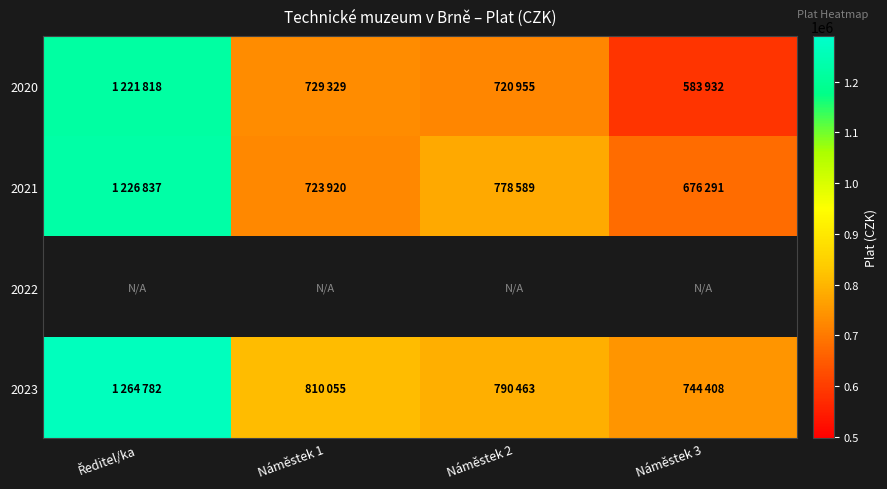

What is the maximum value for 2020?

1221818.0